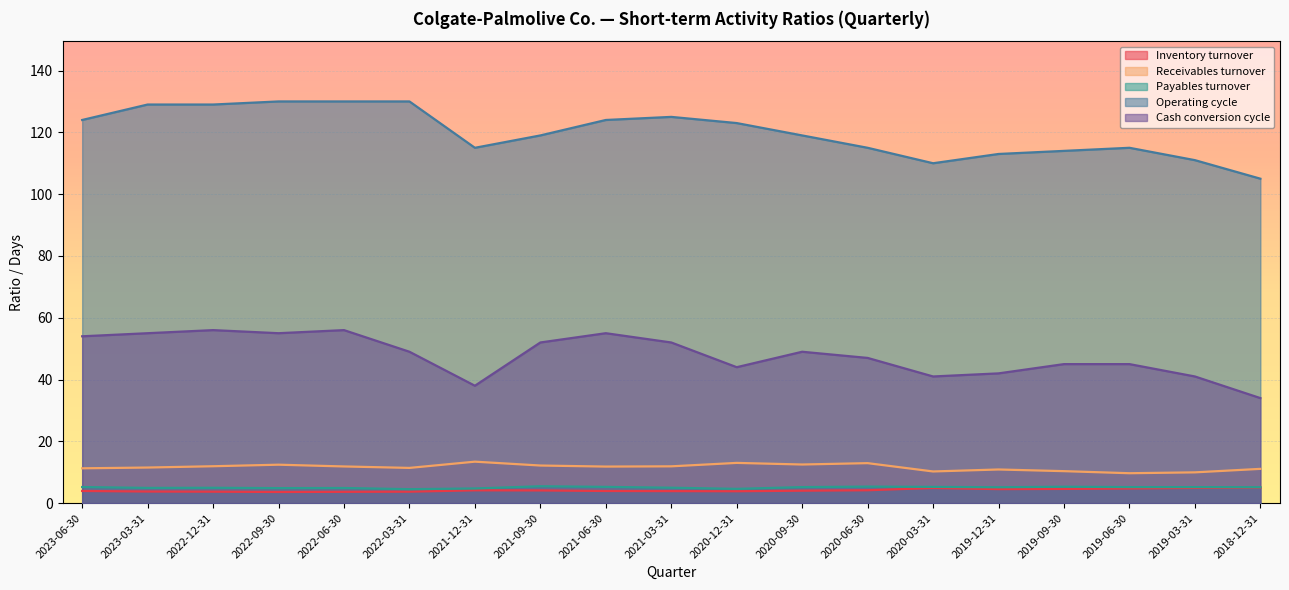

Which series has the largest total across all categories?

Operating cycle